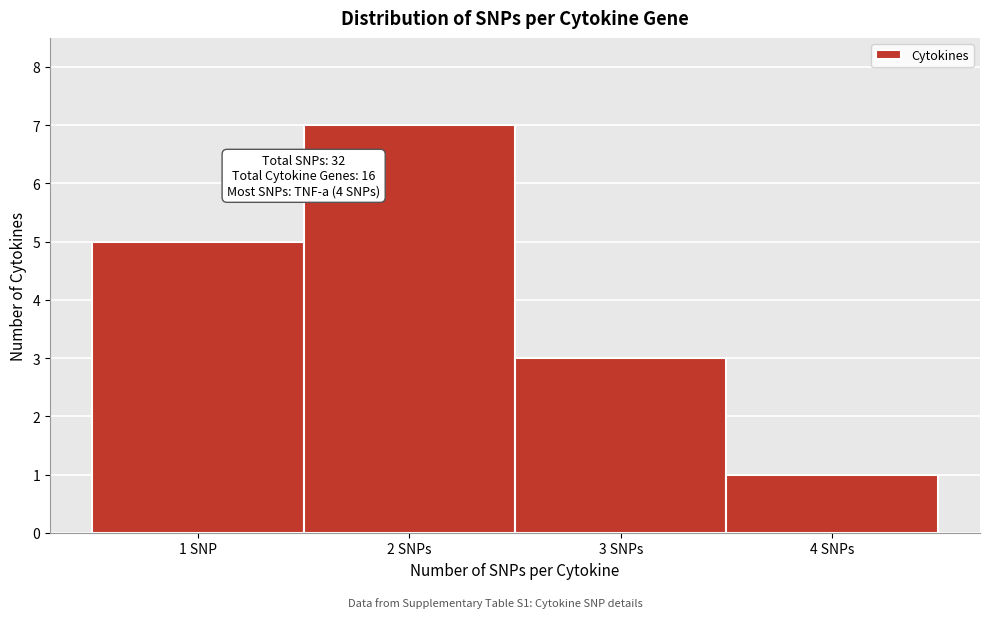

Reading left to right, list all the values displayed in this chart.

1 SNP=5	2 SNPs=7	3 SNPs=3	4 SNPs=1